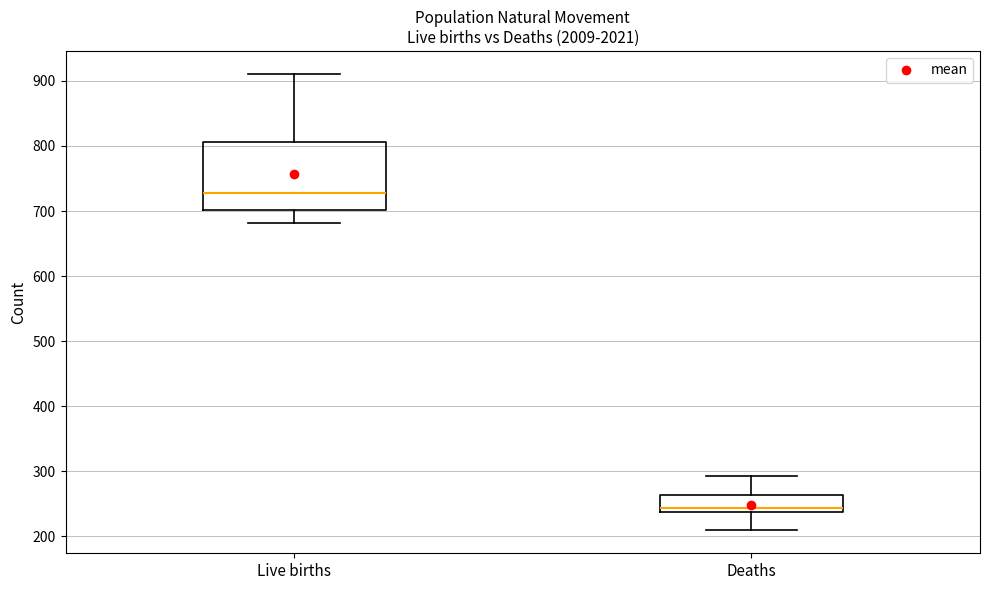

Reading left to right, transcribe this box plot: for each box, give where its median line is, the range the box spans, and where its two whiskers end, as read against the y-axis. The values are not printed on the chart, so give them approximately, as read against the axis.

Live births: median 730, box 700 to 810, whiskers 680 to 910
Deaths: median 240 (just above the box's lower edge), box 240 to 260, whiskers 210 to 290